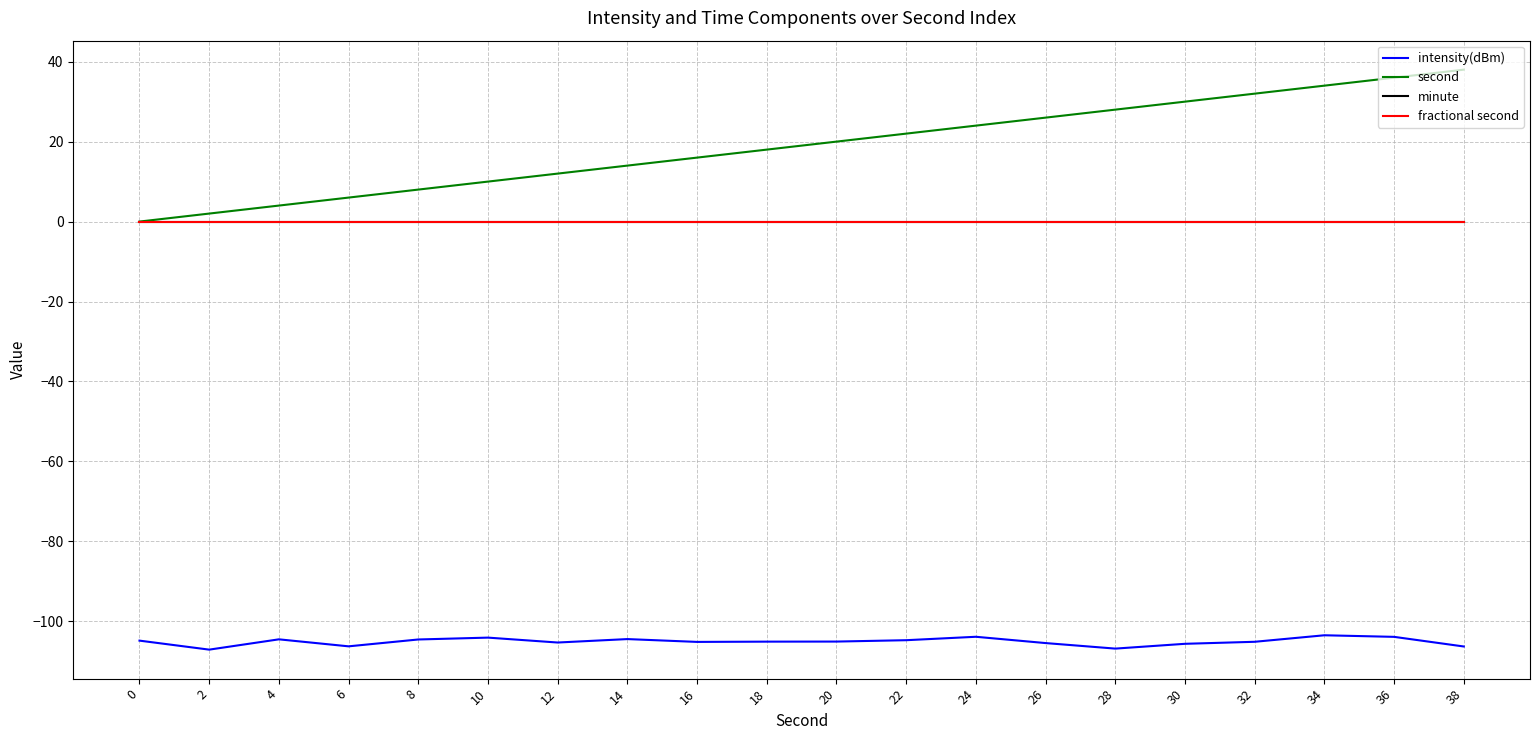

True or false: fractional second and second cross at least once.

False